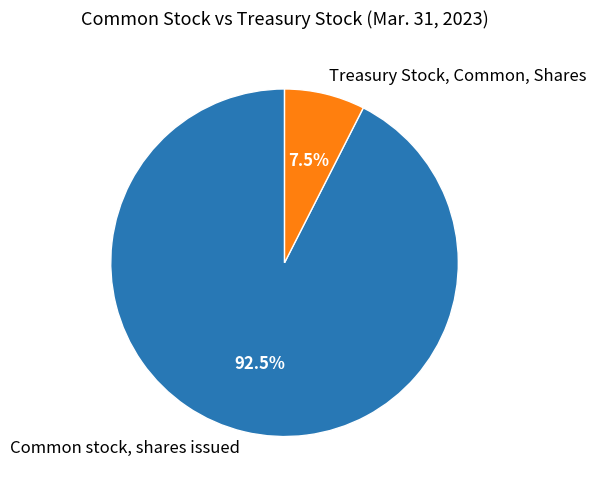

Is the sum of Treasury Stock, Common, Shares and Common stock, shares issued greater than half?

Yes